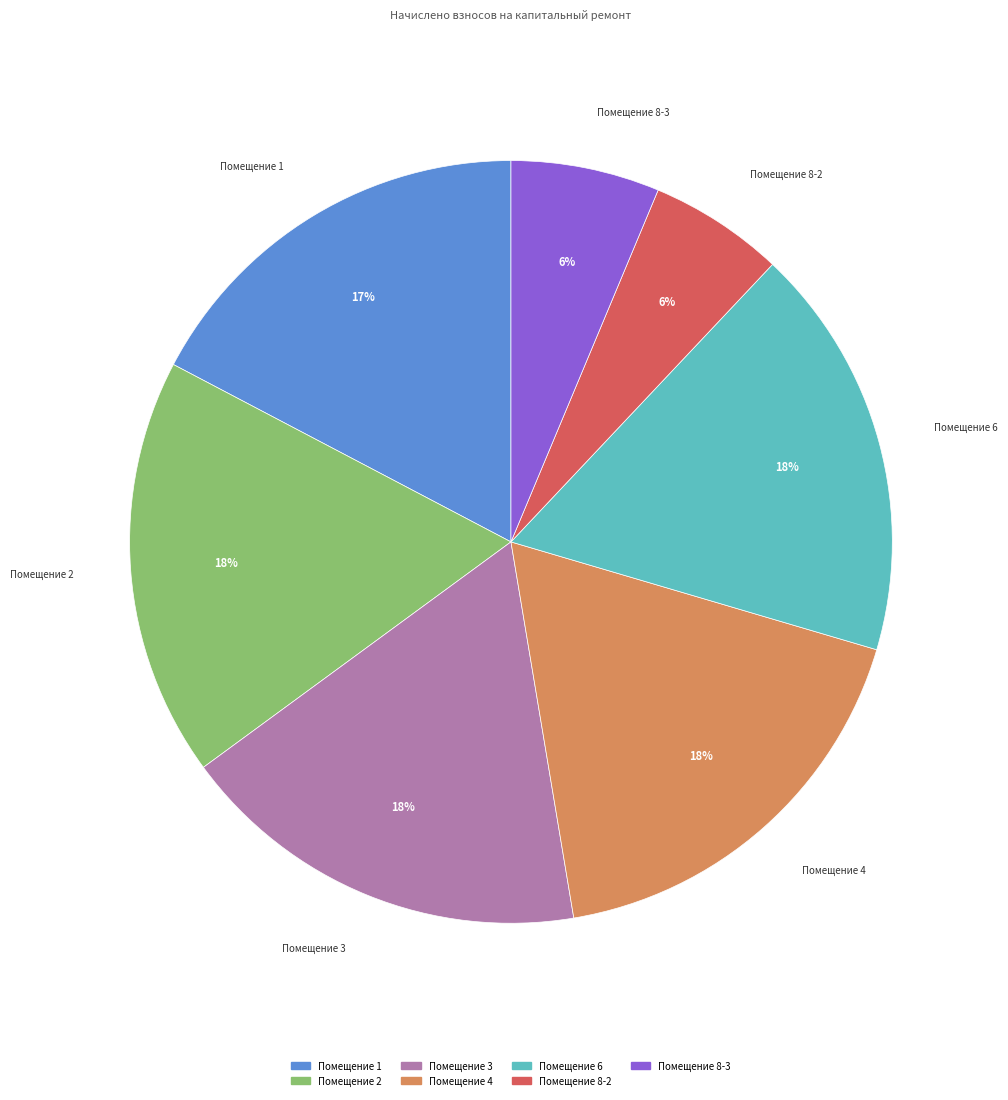

Is there a majority slice in this chart?

No